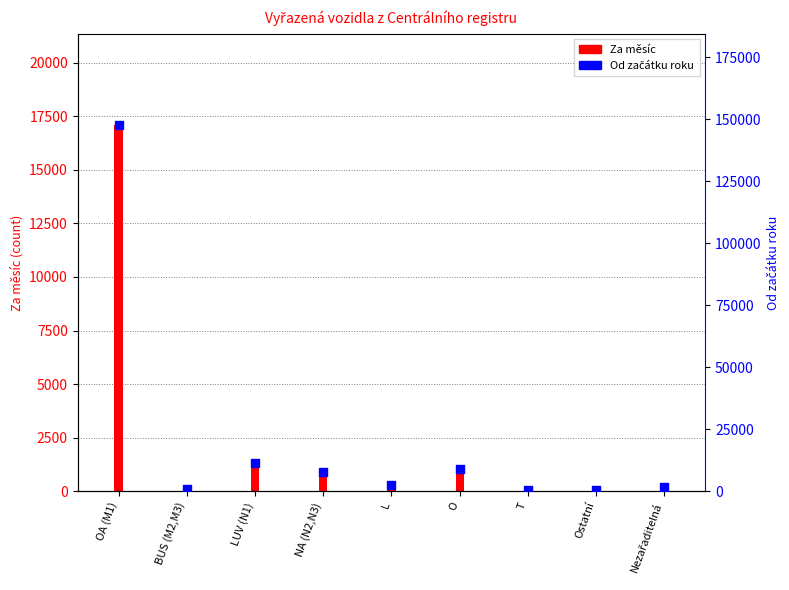

What is the ratio of the value at Nezařaditelná to the value at T?

4.2